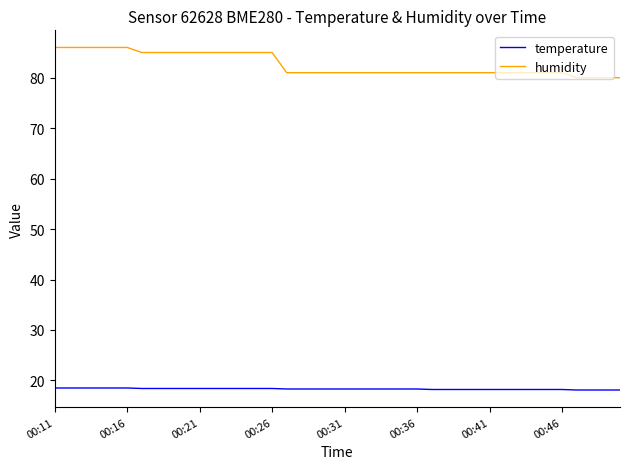

True or false: humidity and temperature cross at least once.

False